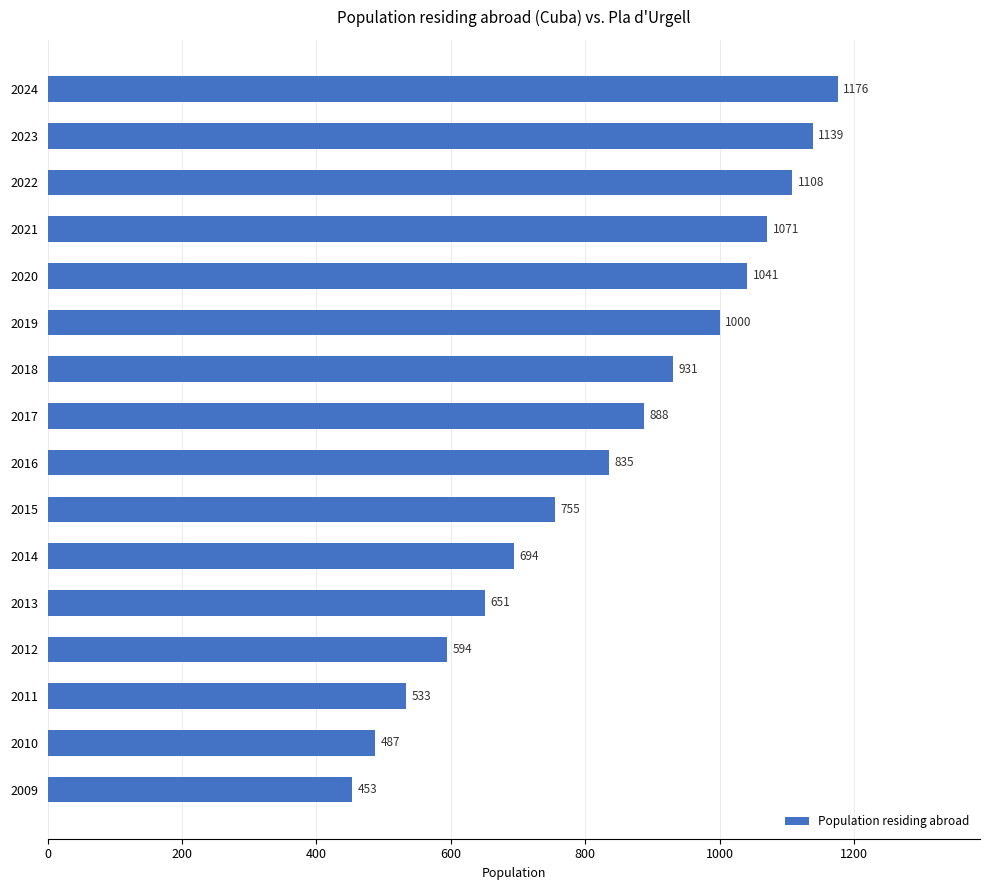

Is it true that the value at 2020 is 1041?

True